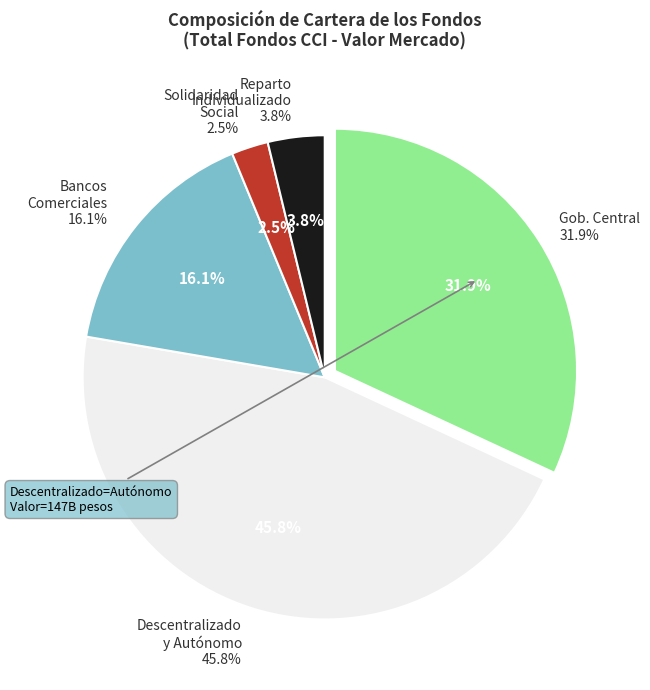

To the nearest percent, what is the combined percentage of Bancos Comerciales y de Servicios Múltiples and Sector Gobierno Central?

48%